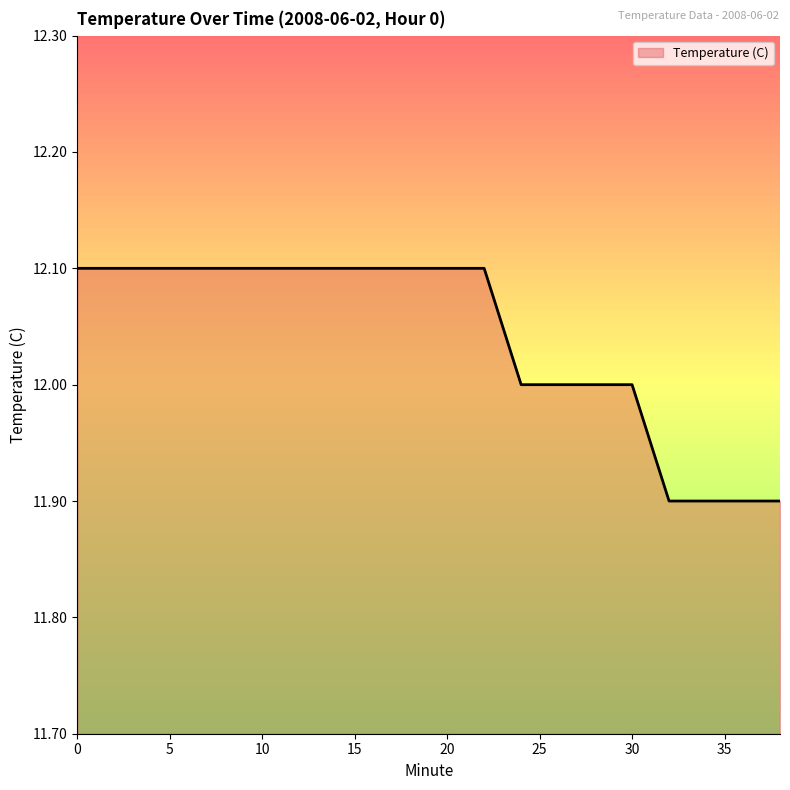

What is the smallest value displayed?

11.9